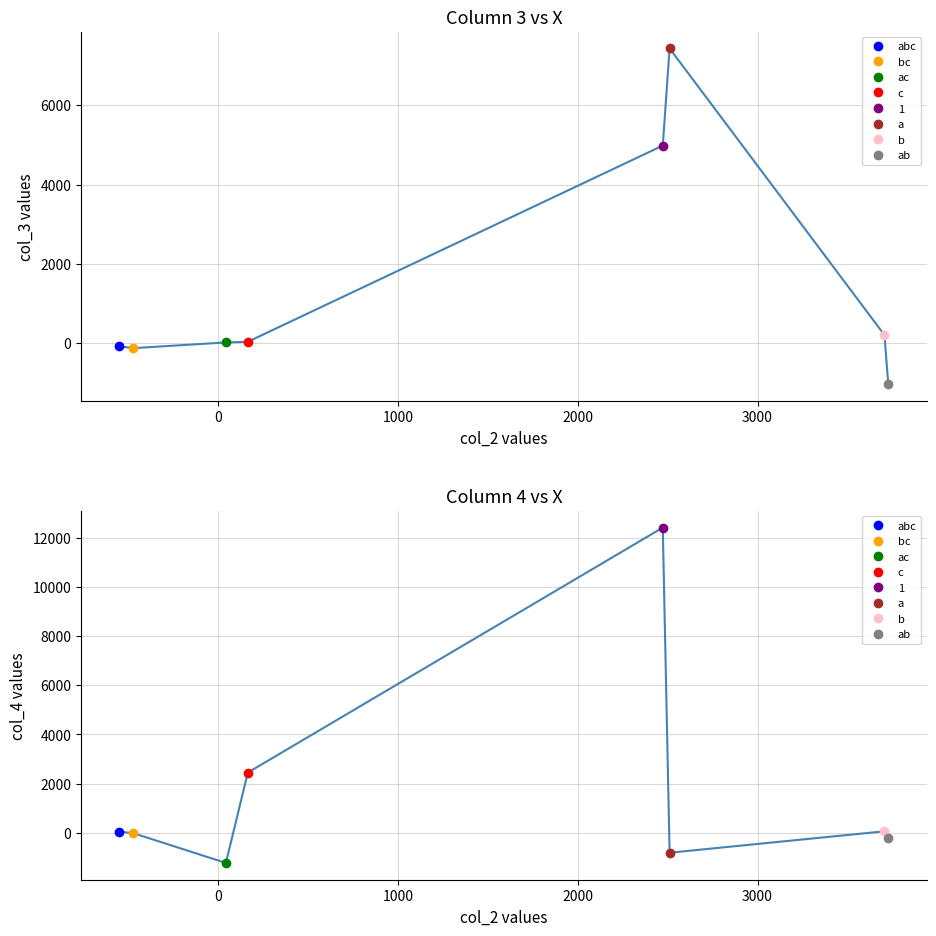

Rank the series by their maximum value, from highest to lowest.

col_4 (Contrast), col_3 (Y values)